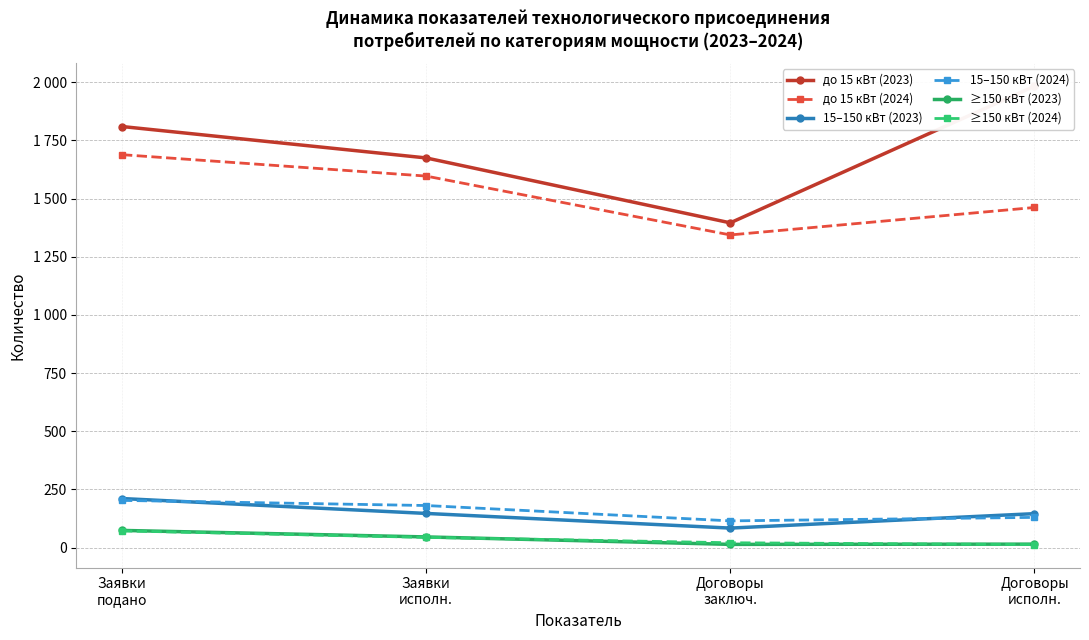

Where is 15–150 кВт (2024) nearest to the value 159?

Заявки
исполн.